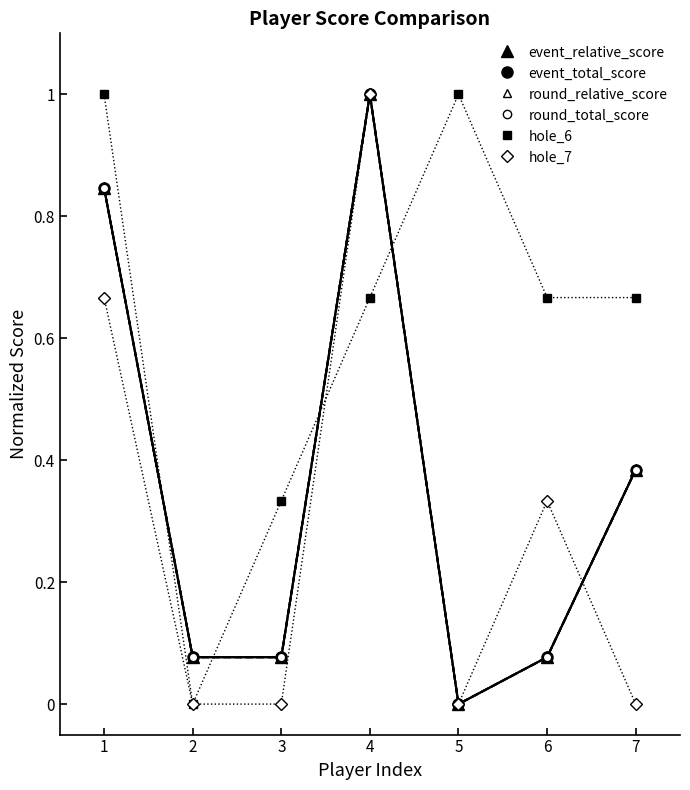

What is the sum of the event_total_score values at 4 and 2?

1.1